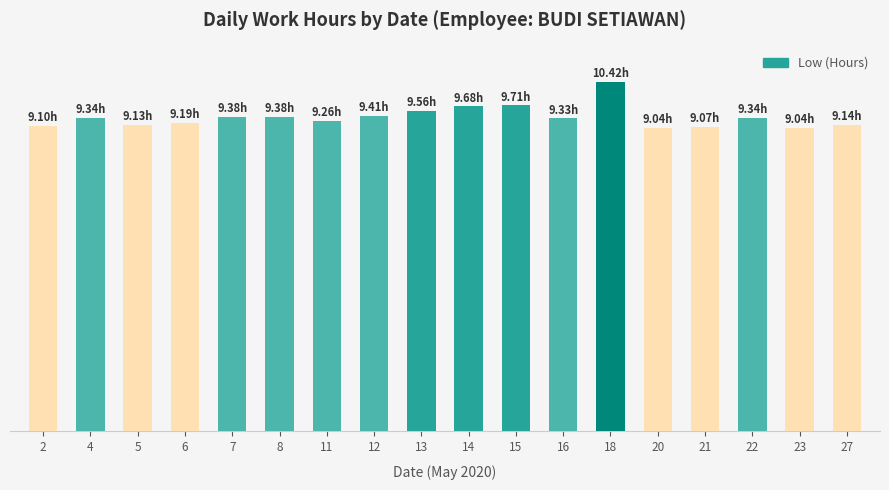

What is the value of the 7th bar from the left?

9.3